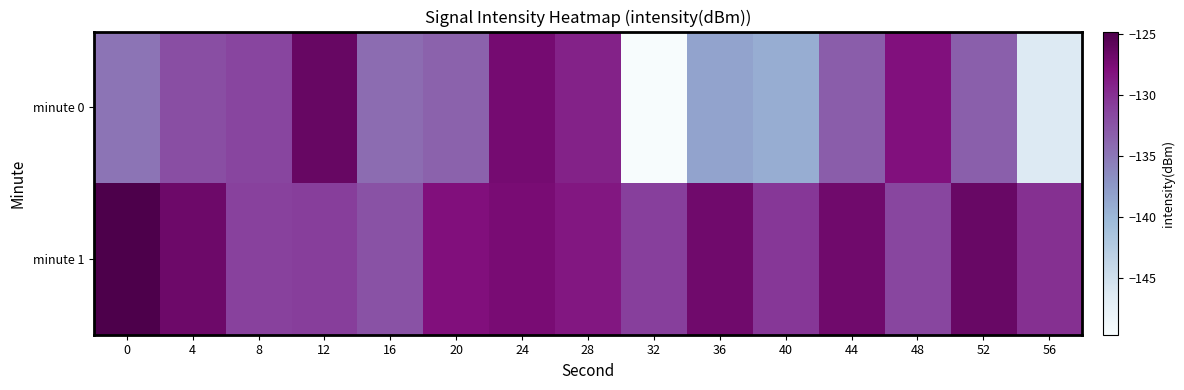

Reading right to left, what are all the values shown in this chart?

minute 0: 56=-146.3	52=-133.4	48=-128.1	44=-133.1	40=-139.1	36=-138.4	32=-149.7	28=-129.2	24=-127.3	20=-133.5	16=-134.3	12=-126.4	8=-131.4	4=-132.0	0=-134.9
minute 1: 56=-130.0	52=-126.5	48=-131.5	44=-127.0	40=-130.5	36=-127.0	32=-131.0	28=-128.5	24=-127.5	20=-128.0	16=-132.4	12=-130.9	8=-131.1	4=-126.8	0=-124.8